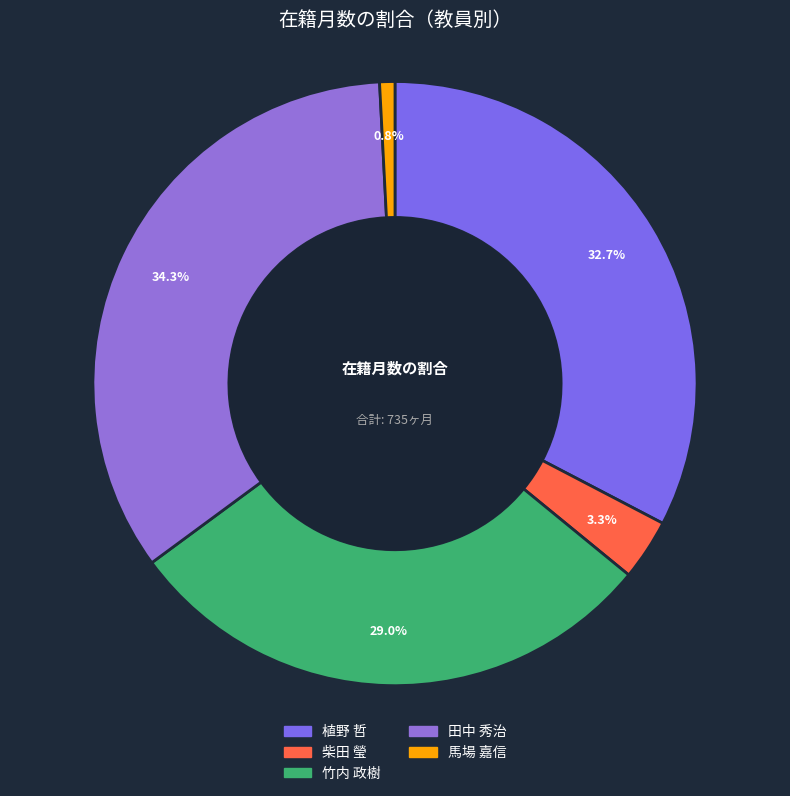

What is the largest slice in the pie chart?

田中 秀治